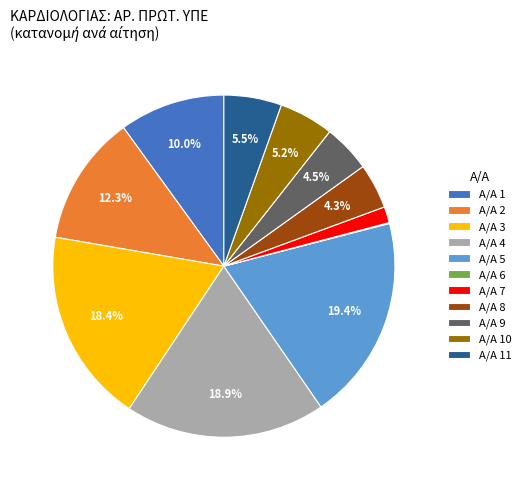

To the nearest percent, what is the difference between the largest and smallest slice percentages?

19%